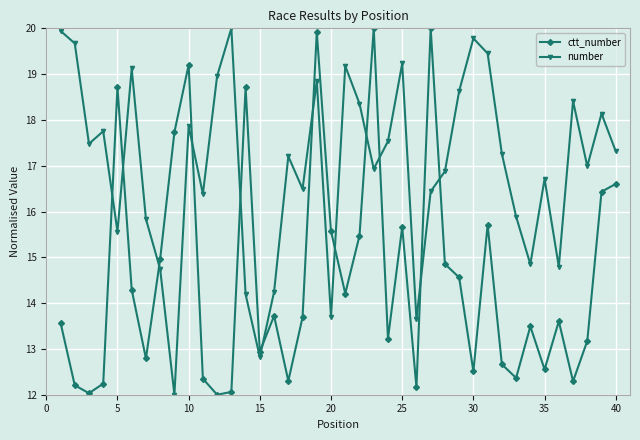

Count the number of data series in this chart.

2